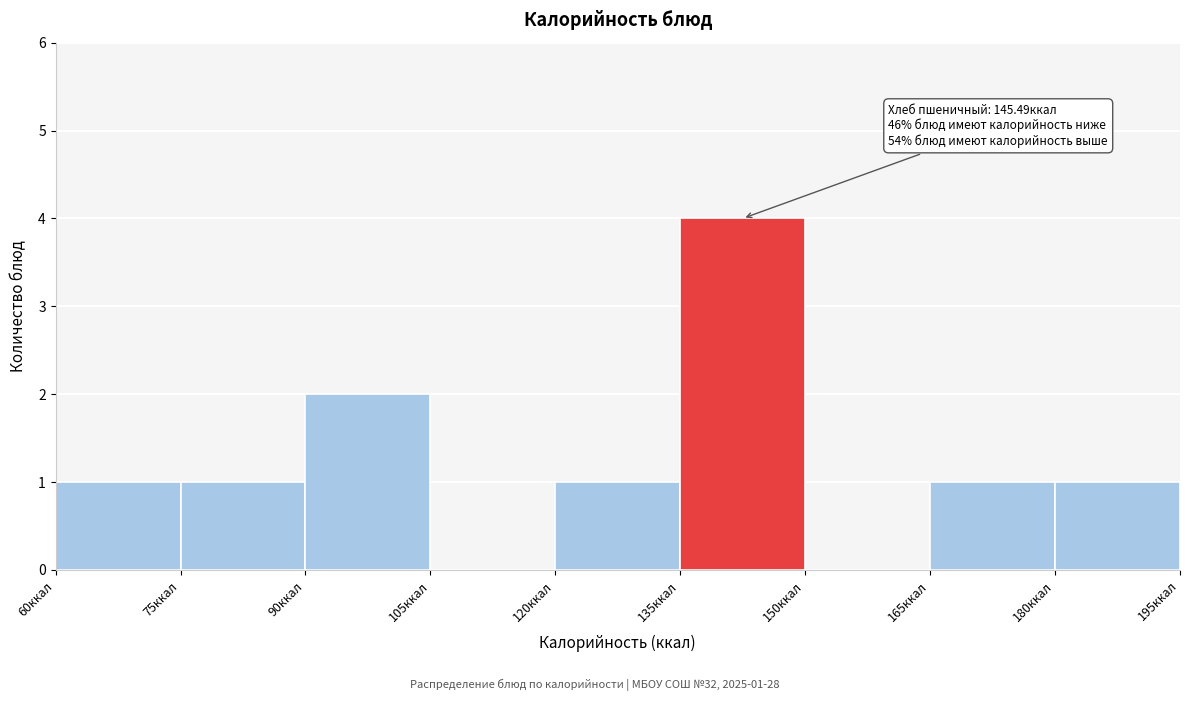

Which range on the x-axis has the tallest bar?

135 to 150